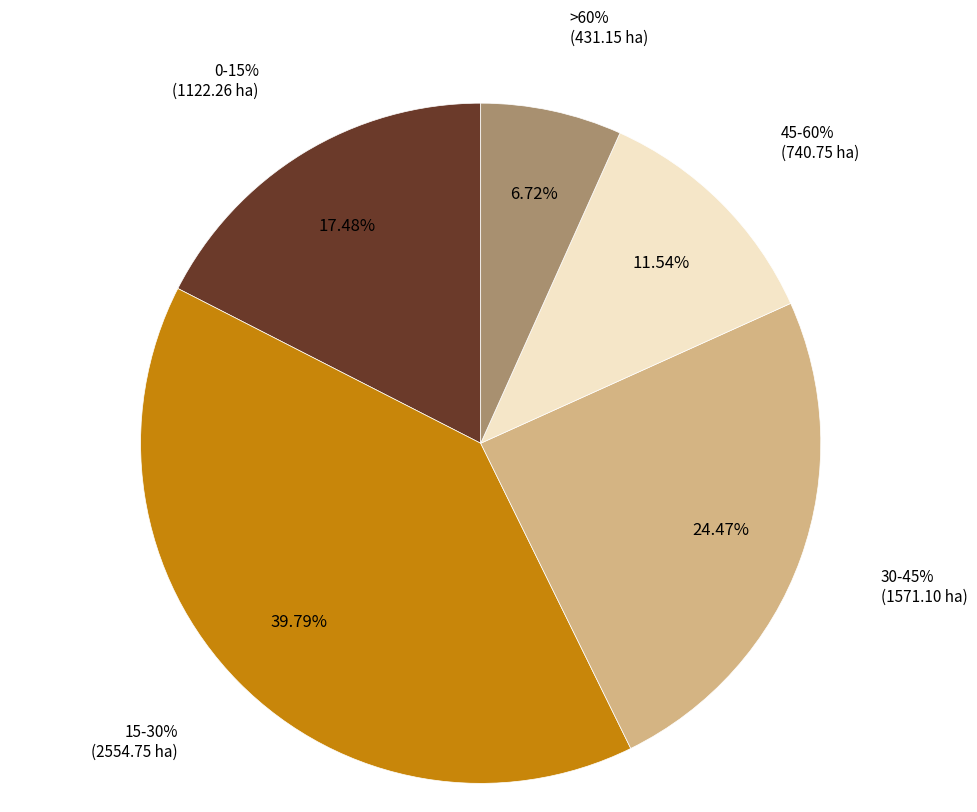

Rank the categories by value from lowest to highest.

>60%, 45-60%, 0-15%, 30-45%, 15-30%